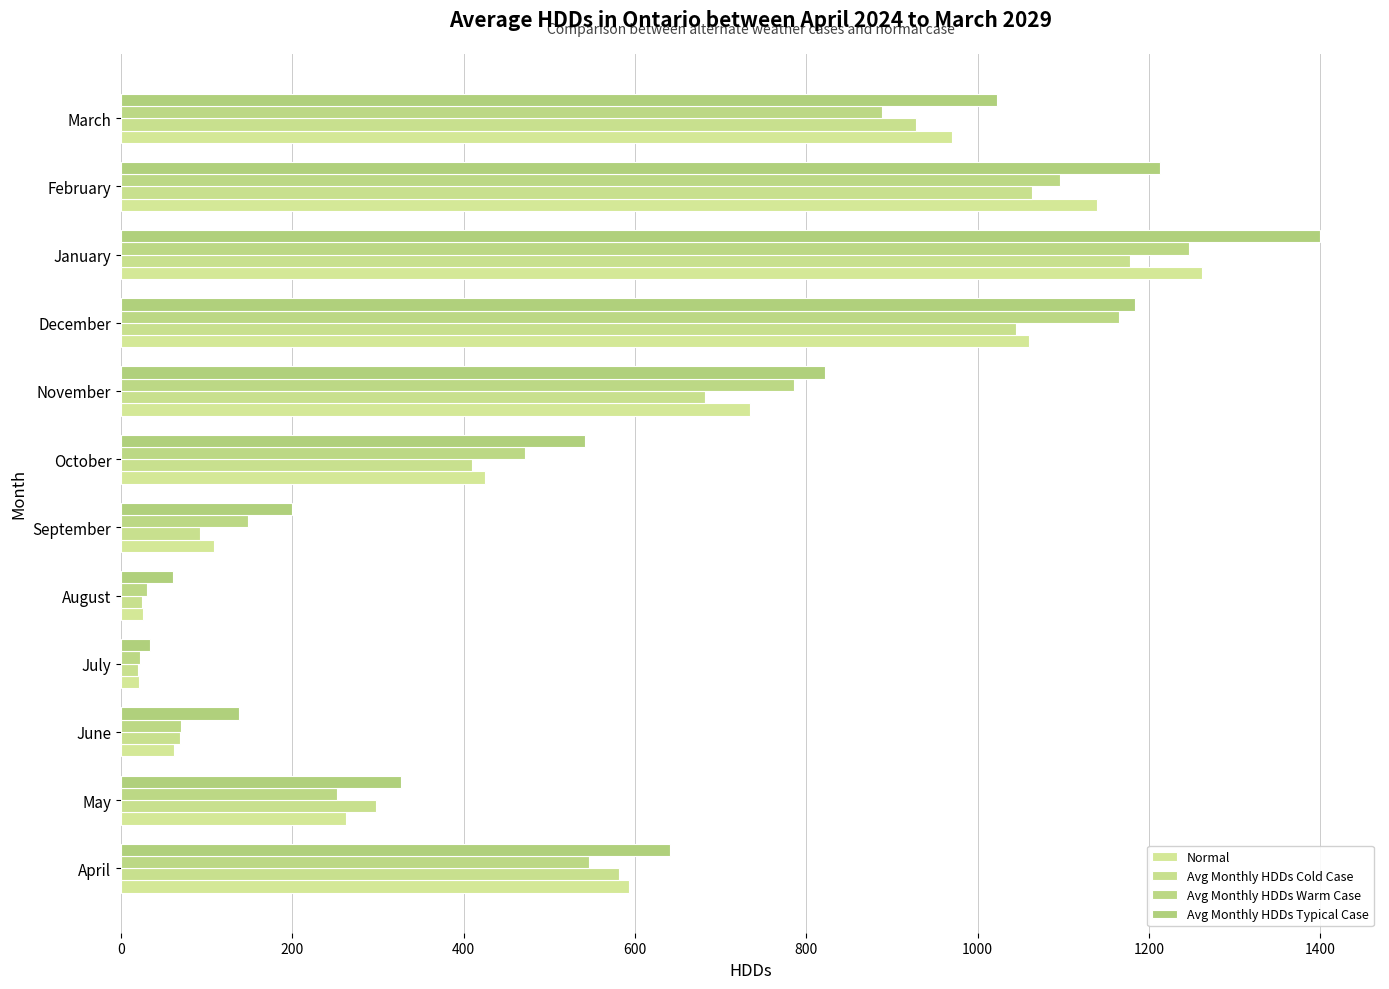

How many values in the Avg Monthly HDDs Warm Case series are below 546?

6